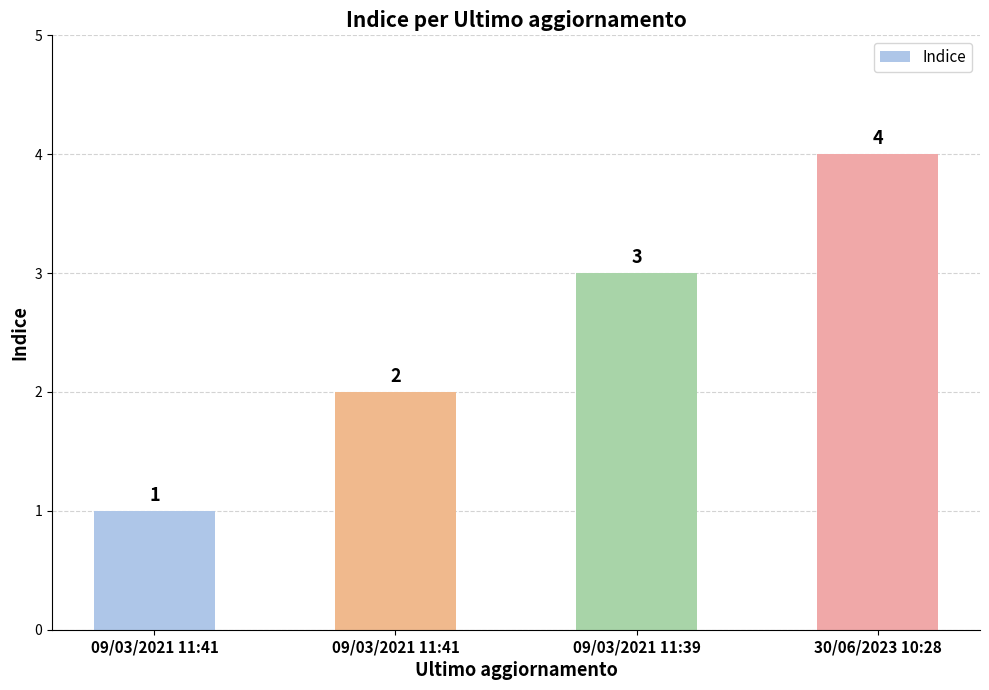

The chart shows a value of 1 at 09/03/2021 11:41. True or false?

False